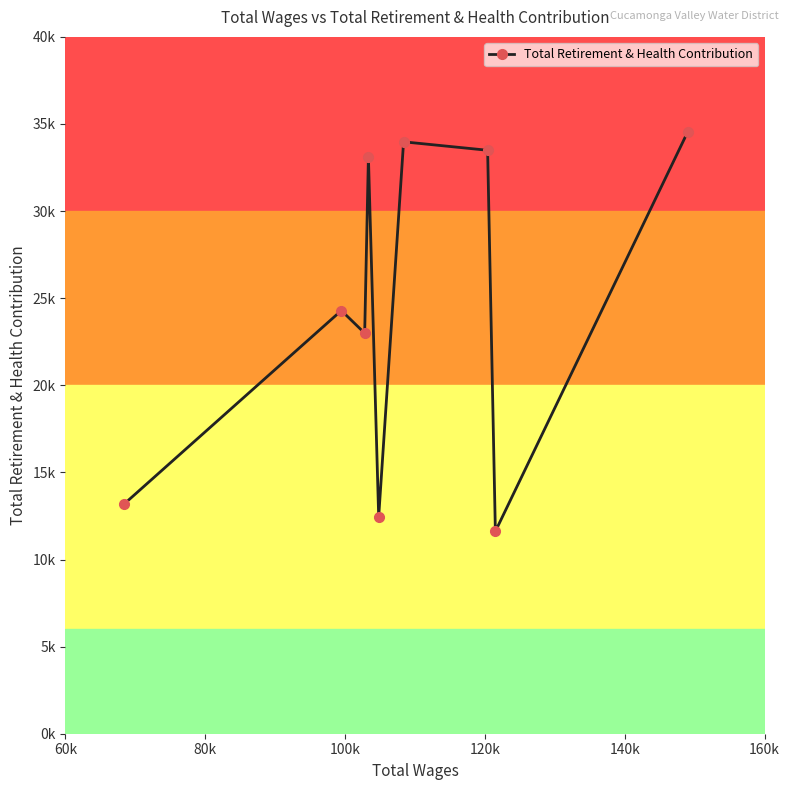

Is this an area chart (filled region under the line)?

No